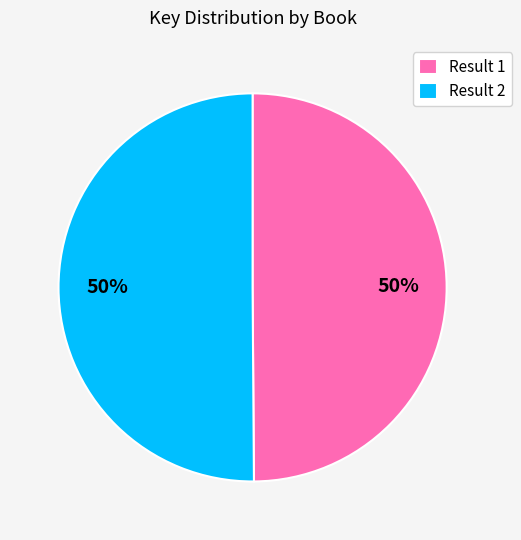

How many segments does this pie chart have?

2